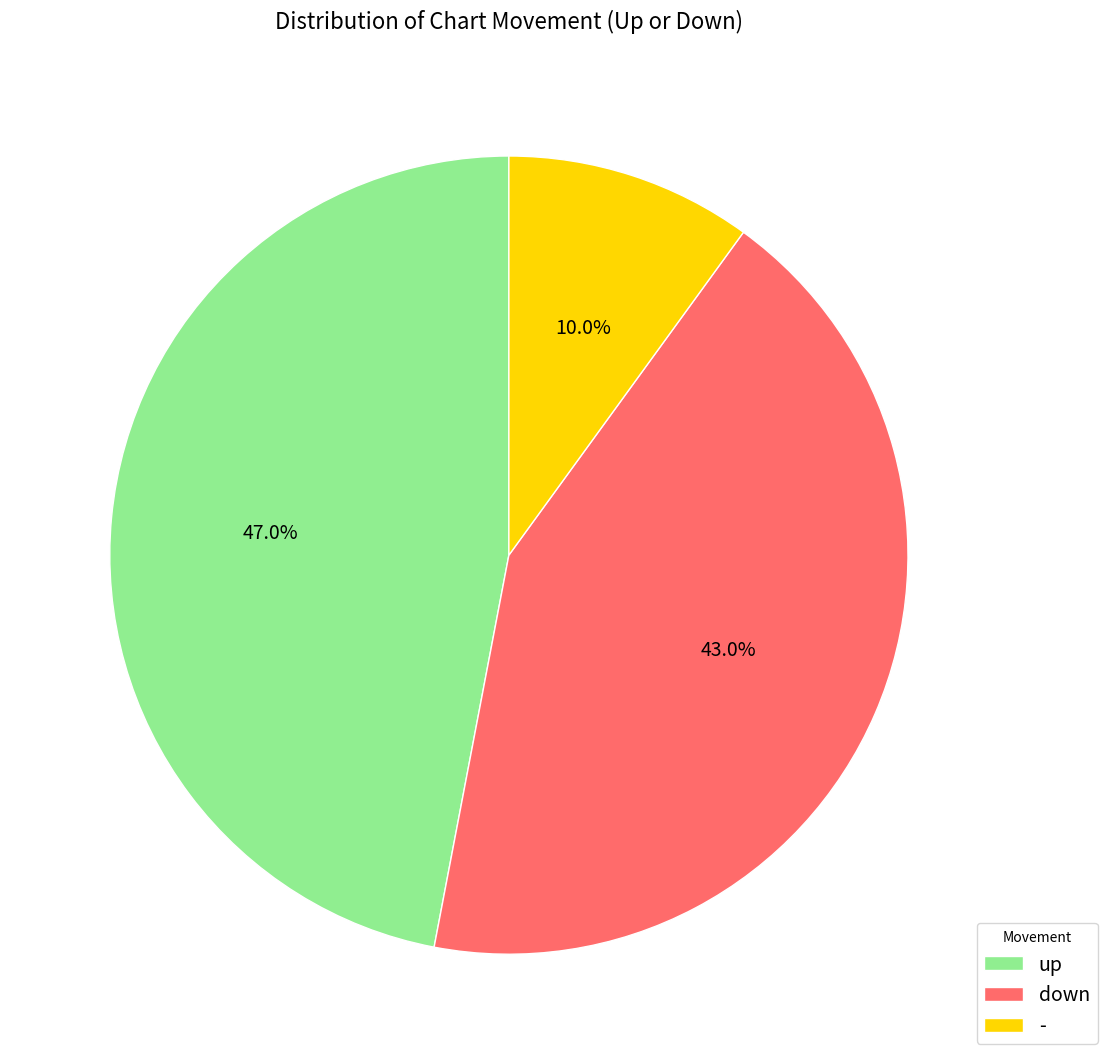

Which has a higher value, down or -?

down